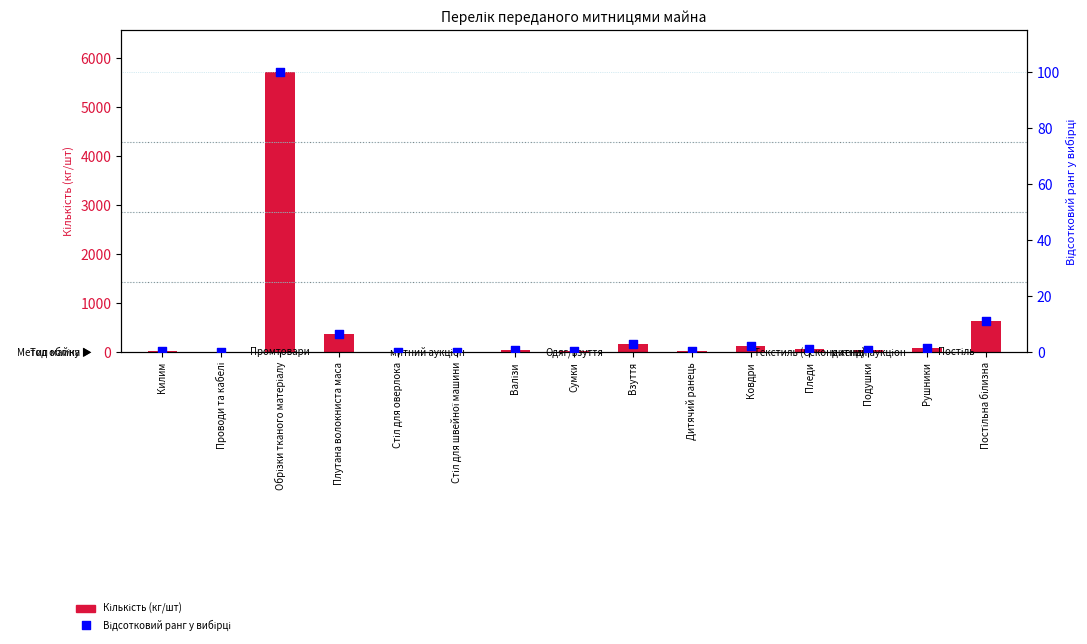

At how many categories does at least one series exceed 4884?

1